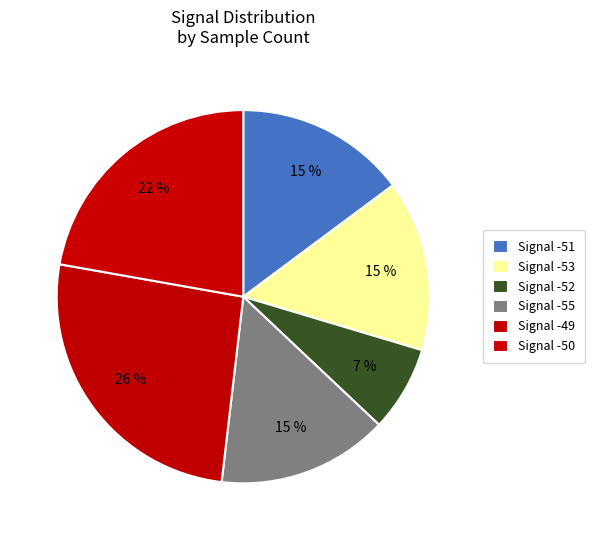

How many slices are in this pie chart?

6